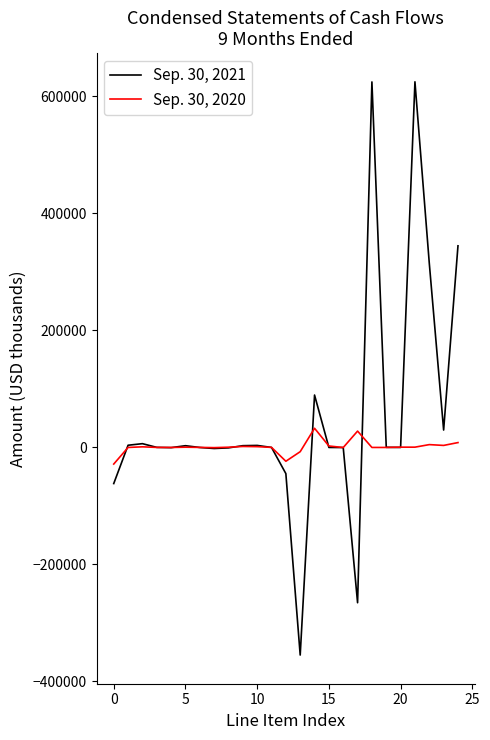

What is the greatest value displayed?

624989